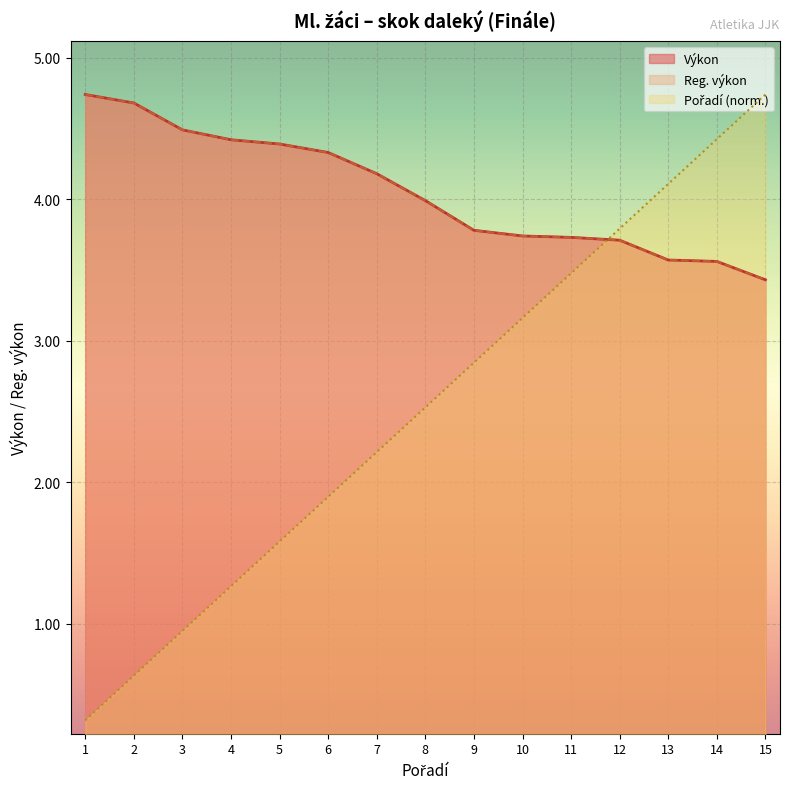

What is the difference between the maximum and second lowest values in the Reg. výkon series?

1.2